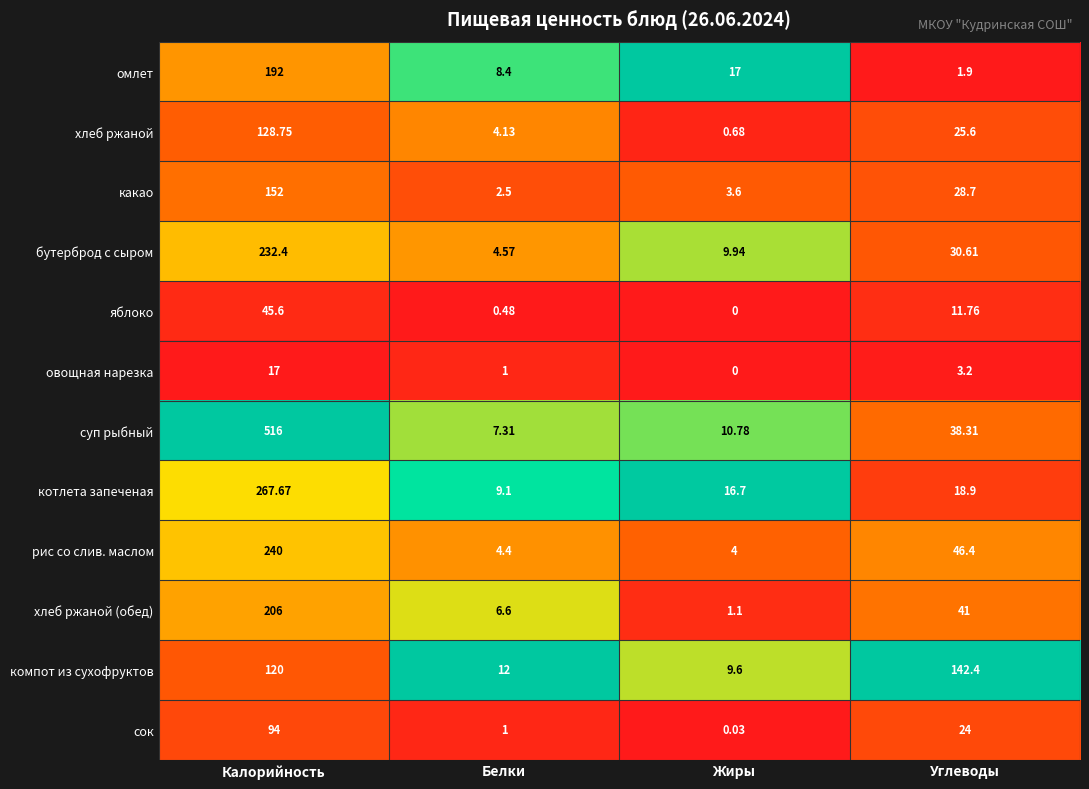

At which category is the sum across all series the highest?

Калорийность